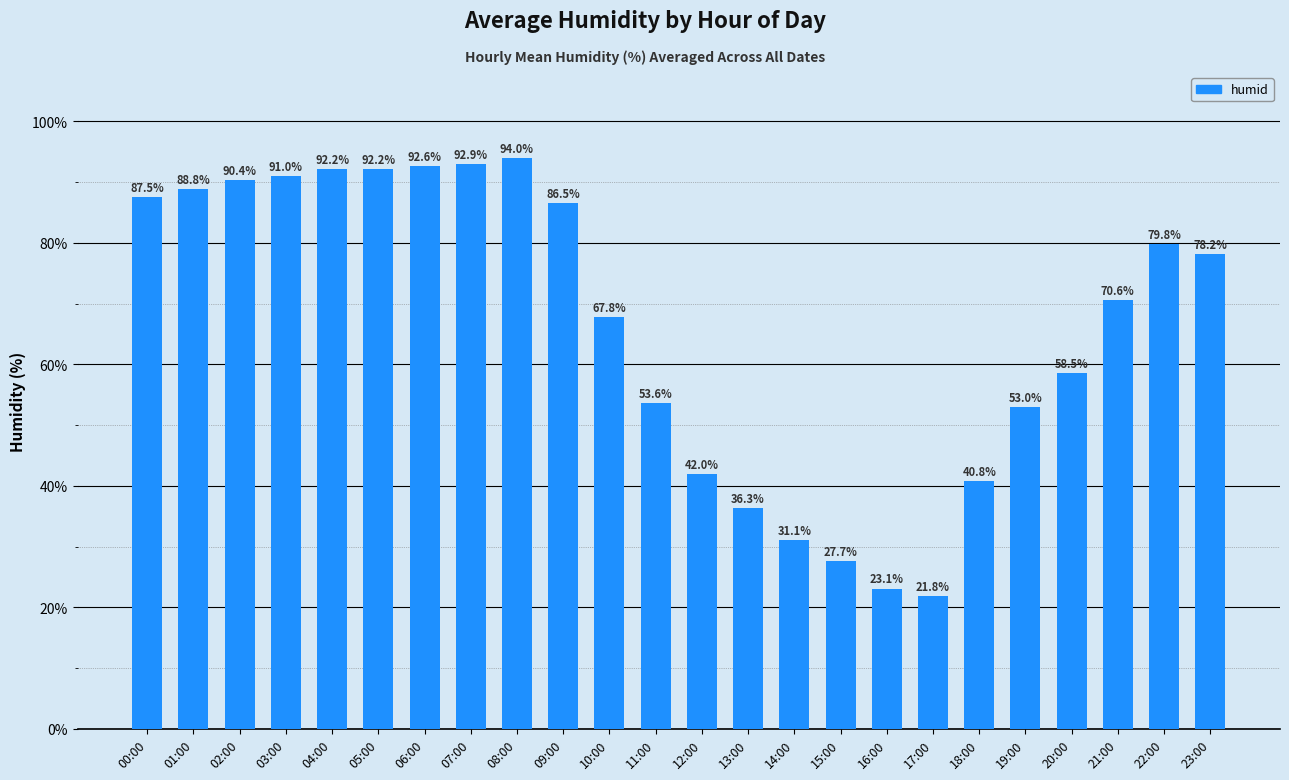

Approximately how many times larger is the value at 06:00 compared to 20:00?

1.6